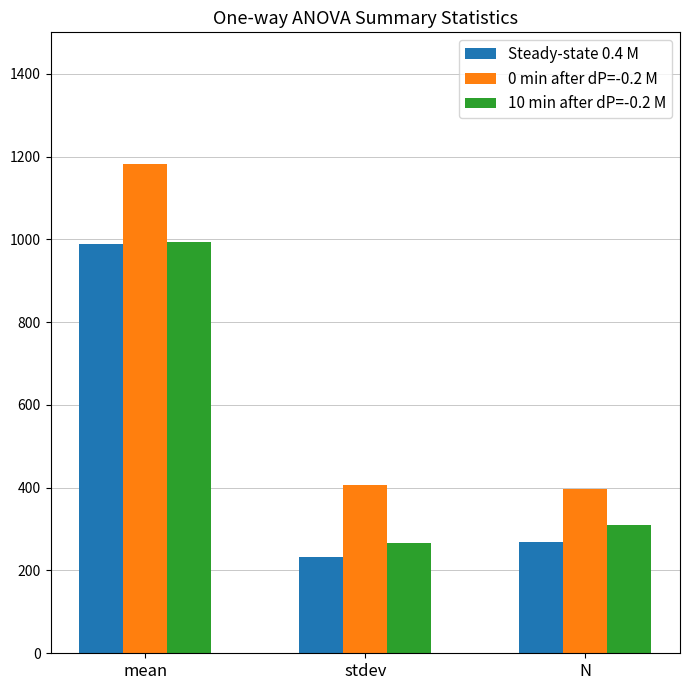

What is the difference between the maximum and second lowest values in the Steady-state 0.4 M series?

720.8